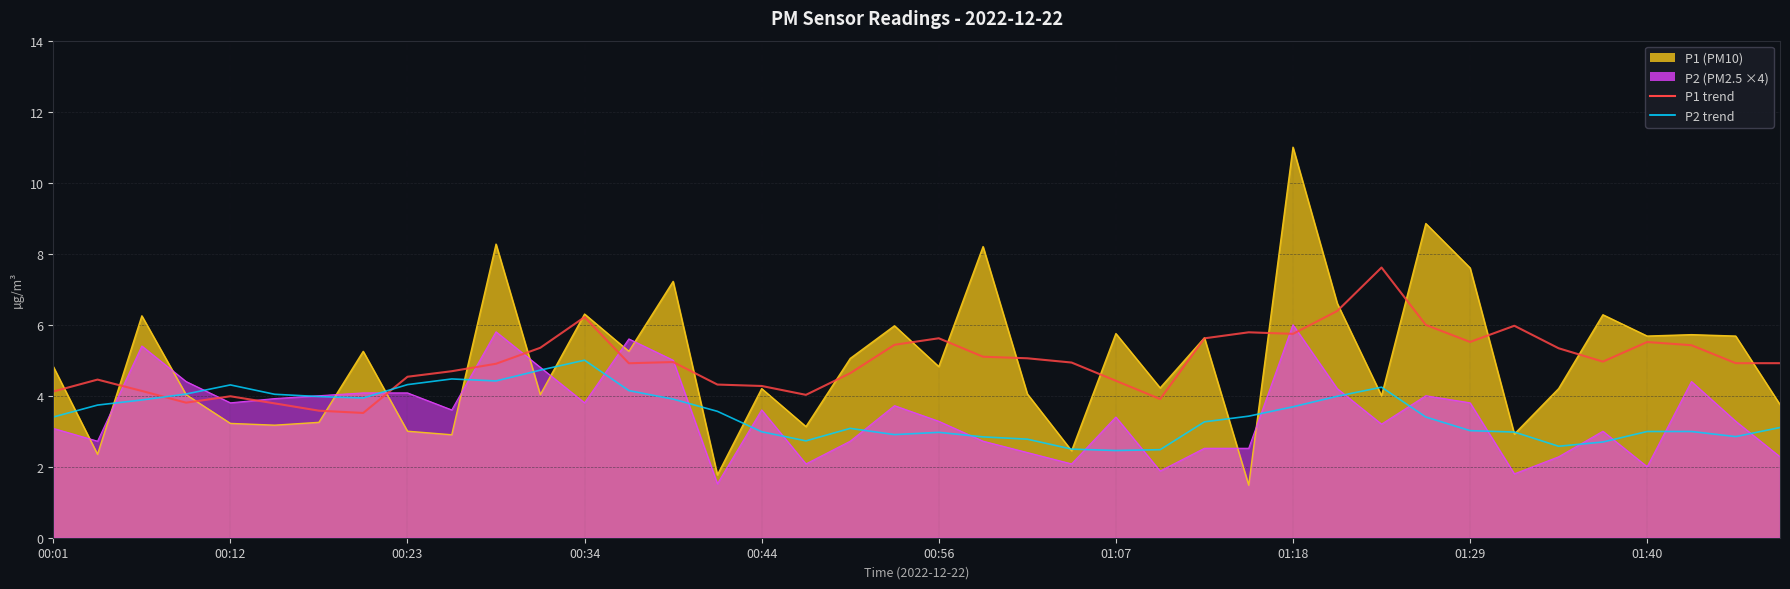

What is the total value across all series at 15?

7.9